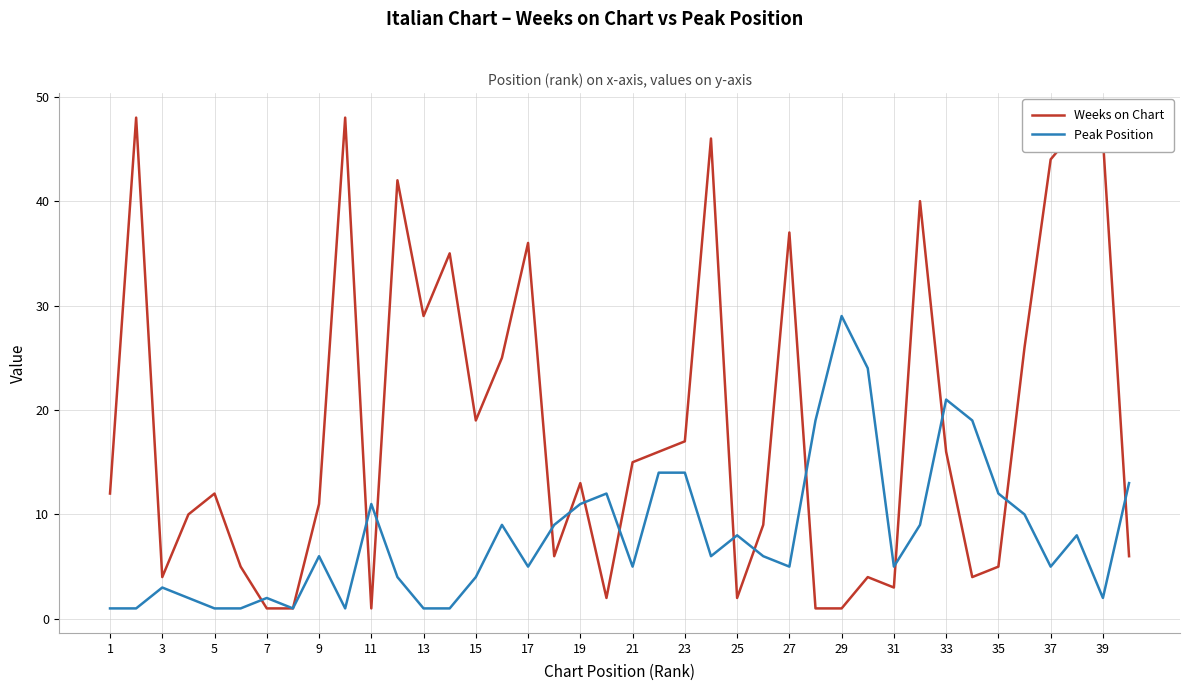

What is the sum of all Peak Position values?

320